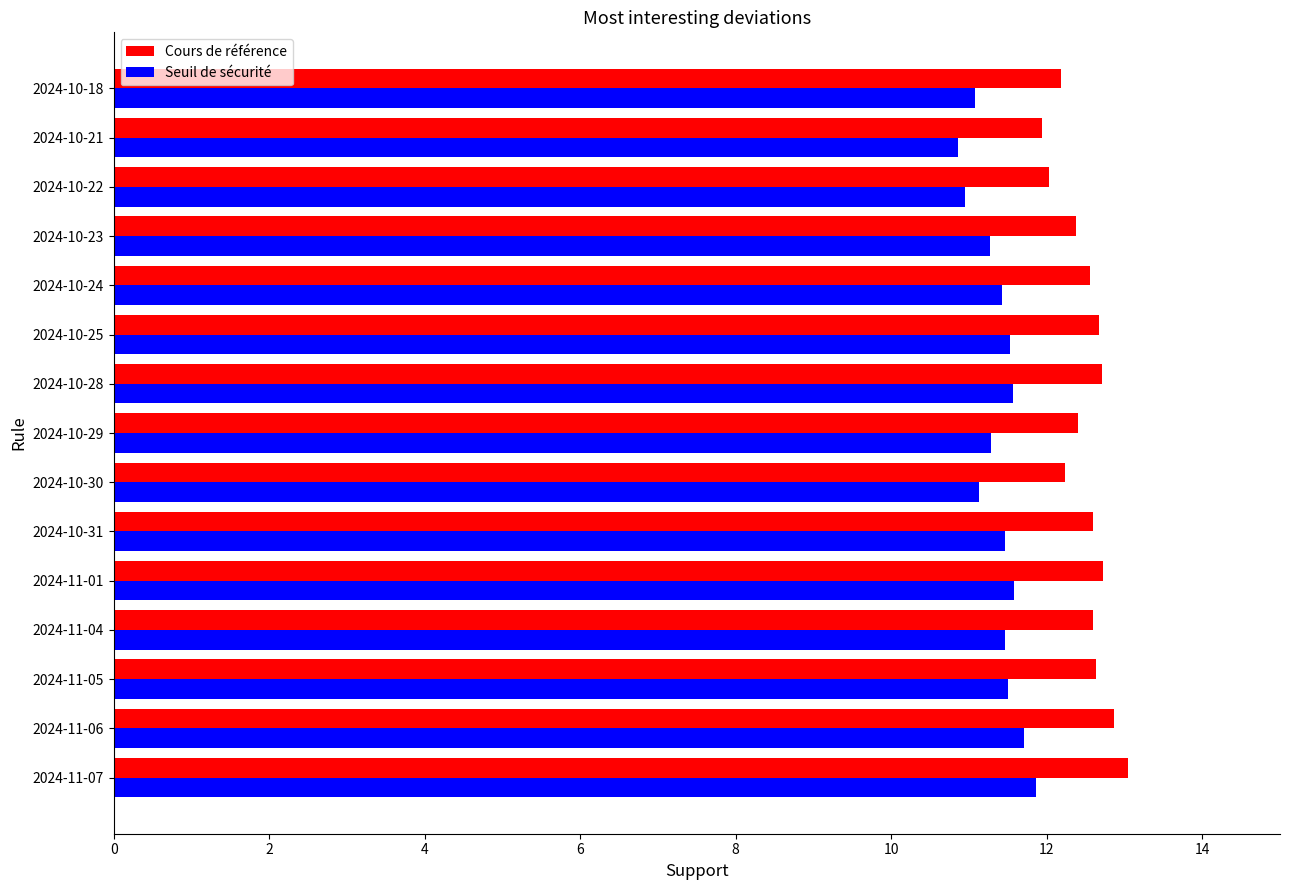

The Cours de référence series shows 7.7 at 2024-10-24. True or false?

False